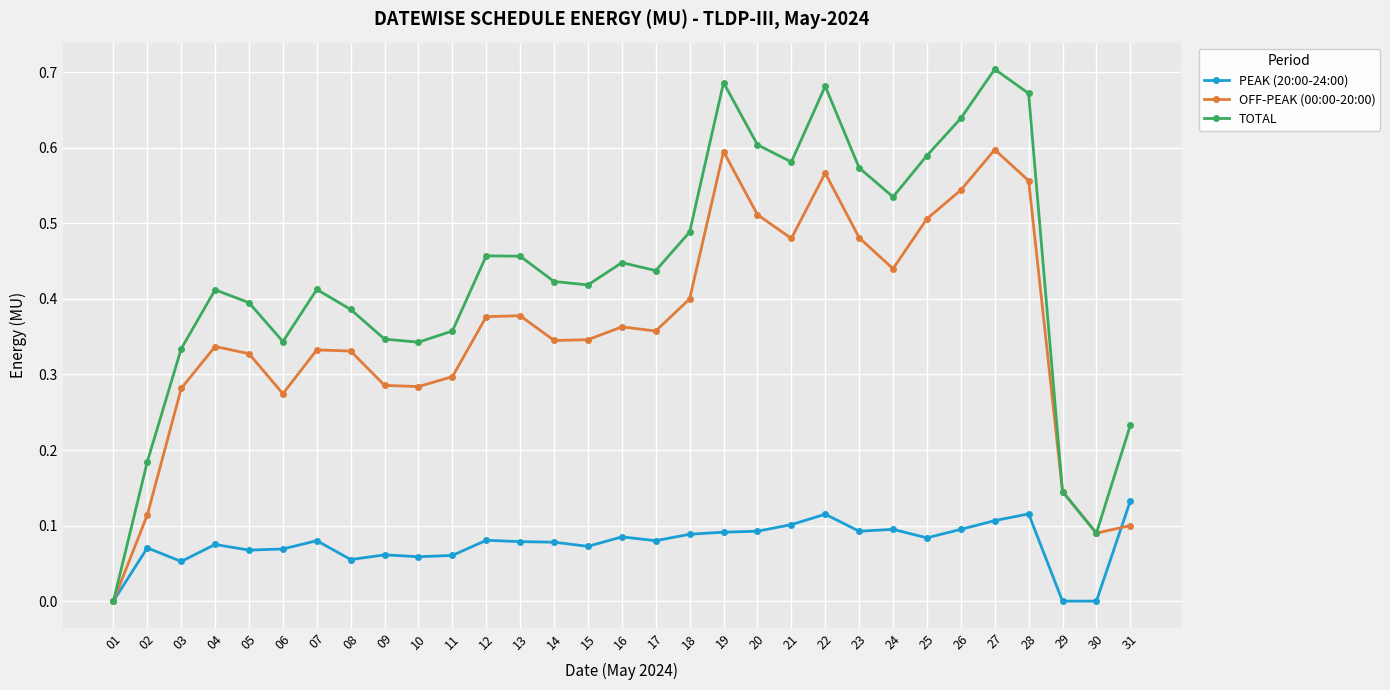

The value of TOTAL at 14 is 0.4. True or false?

True